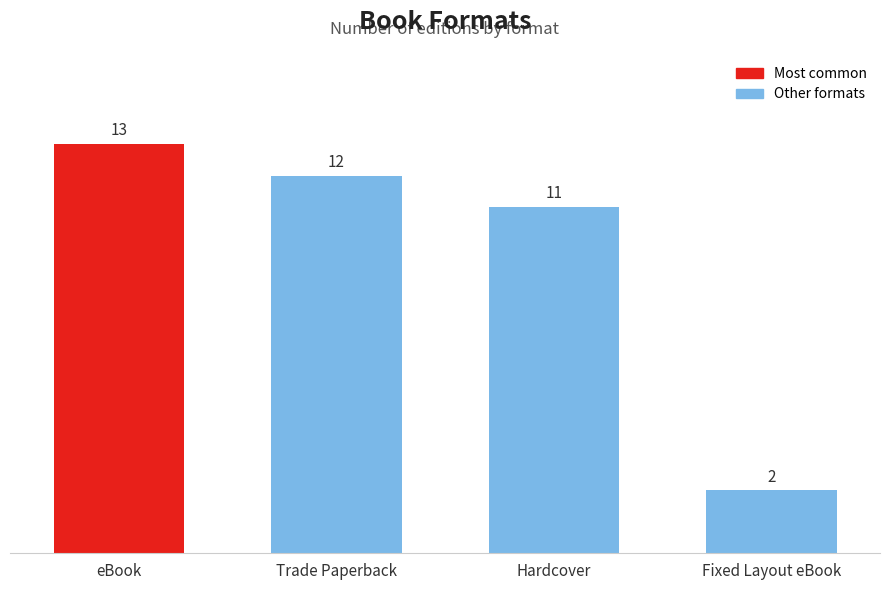

How many bars are there in total?

4